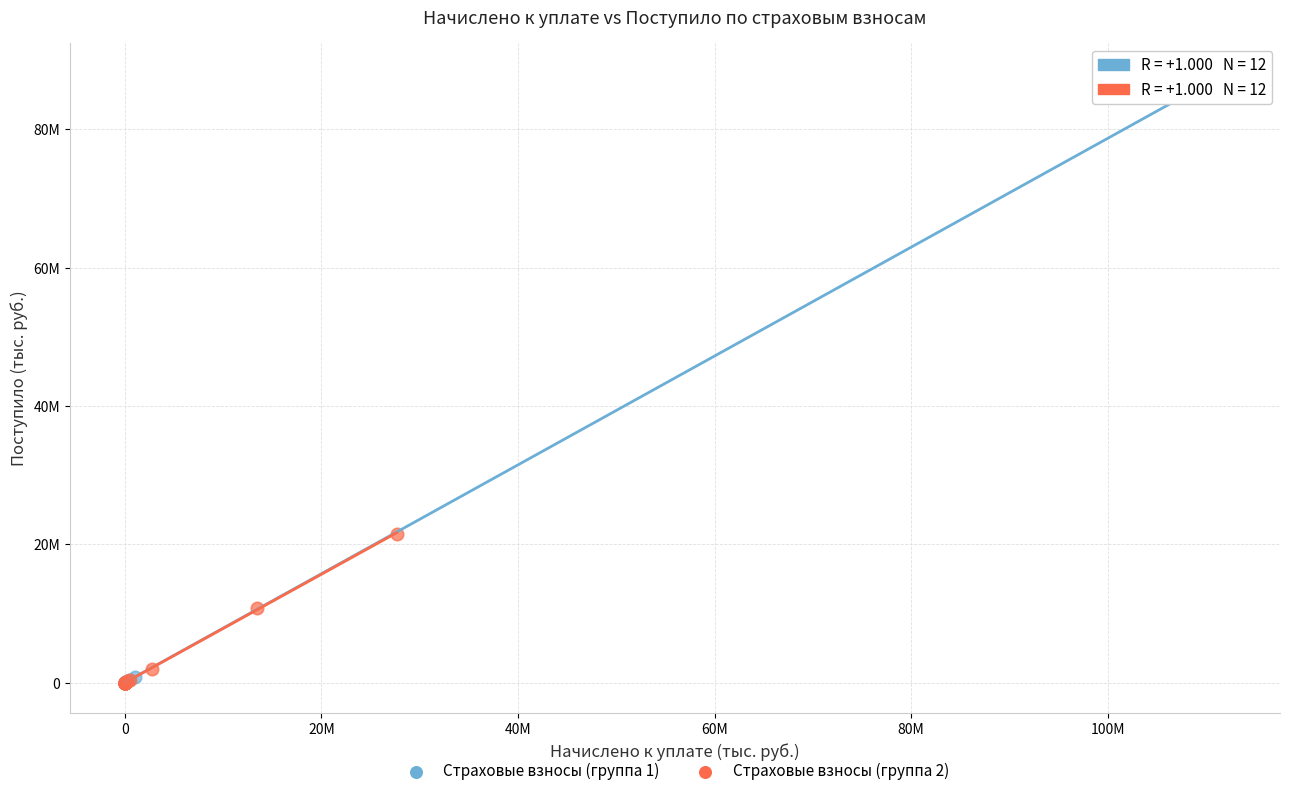

What are all the series names shown in the legend?

Страховые взносы (группа 1), Страховые взносы (группа 2)